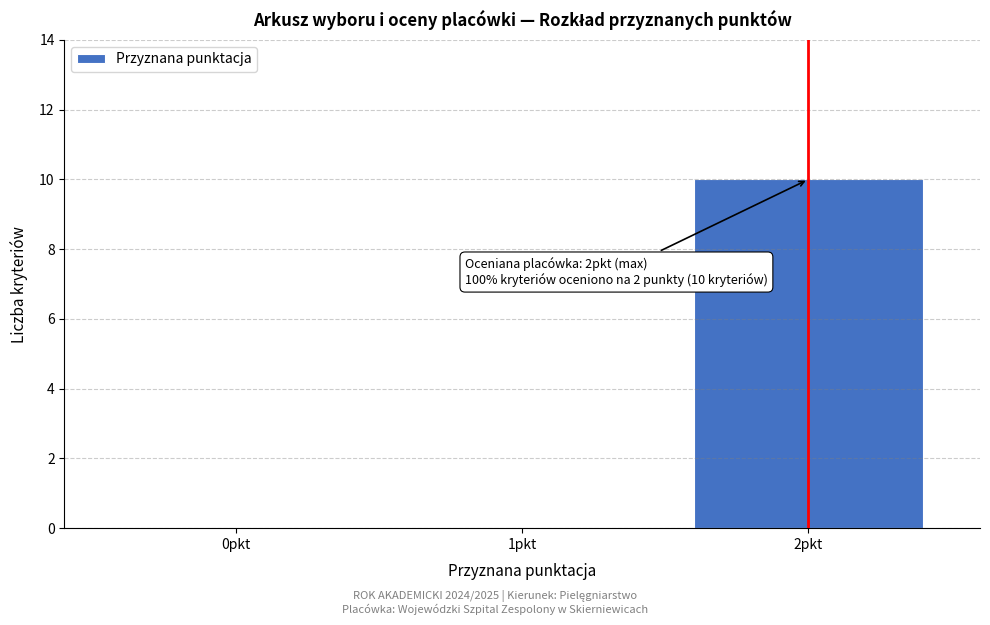

Over which range of the x-axis is the bar tallest?

1.5 to 2.5